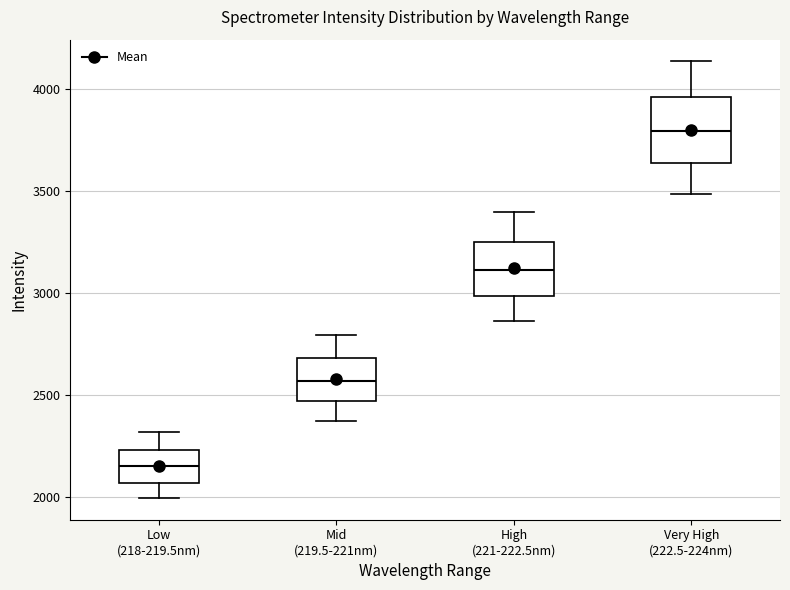

Reading left to right, read every box against the y-axis: the position of its median line, the range the box covers, and the ends of its whiskers. The values are not printed on the chart, so give them approximately, as read against the axis.

Low (218-219.5nm): median 2150, box 2050 to 2250, whiskers 2000 to 2300
Mid (219.5-221nm): median 2550, box 2450 to 2700, whiskers 2350 to 2800
High (221-222.5nm): median 3100, box 3000 to 3250, whiskers 2850 to 3400
Very High (222.5-224nm): median 3800, box 3650 to 3950, whiskers 3500 to 4150